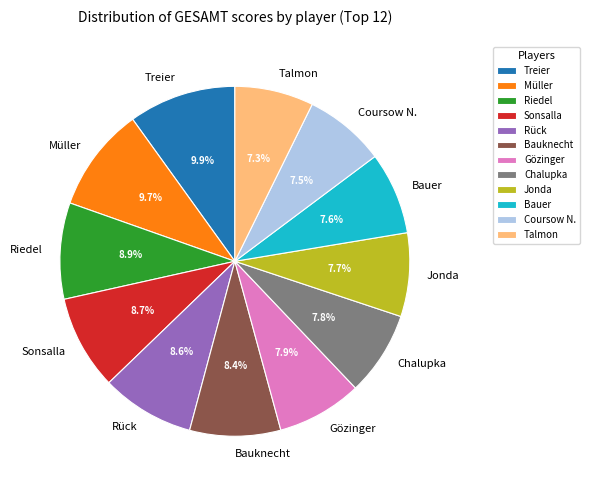

Does Jonda represent more than half of the total?

No